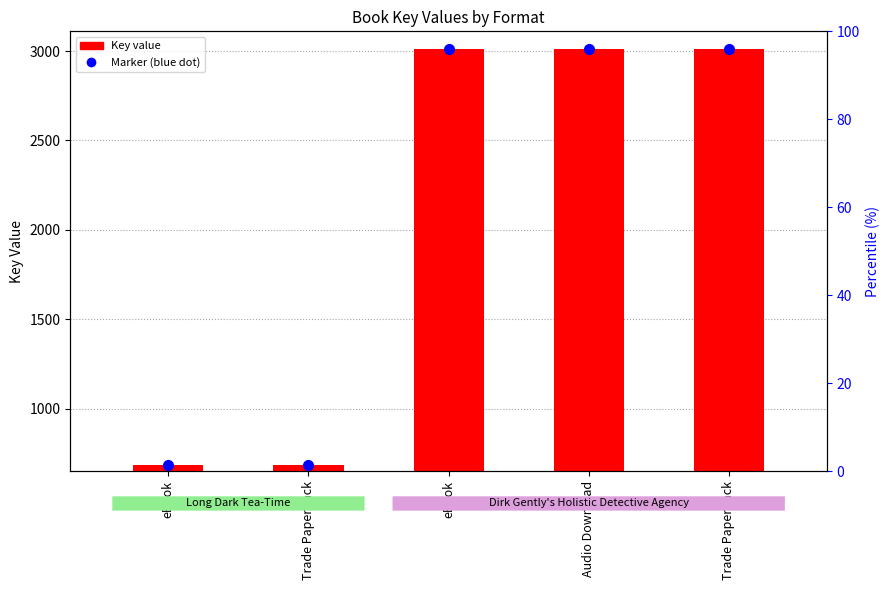

At which category does the chart reach its peak across all series?

eBook